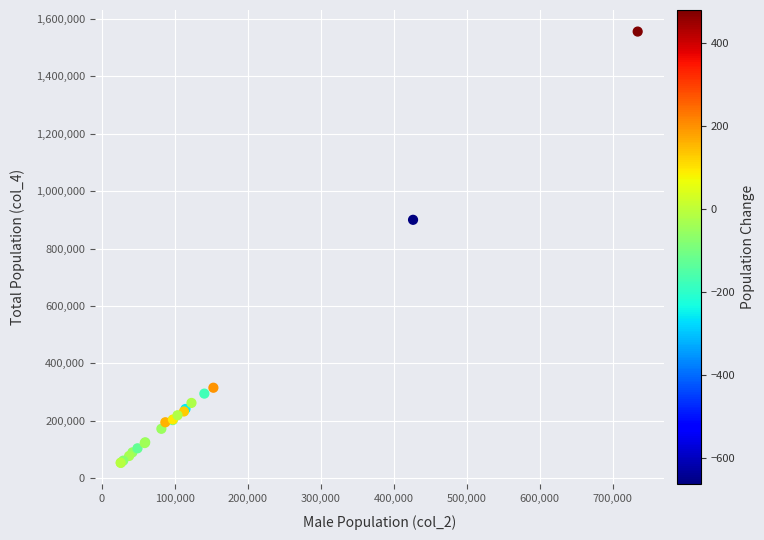

What Y value in the scatter plot is closest to 804612?

899954